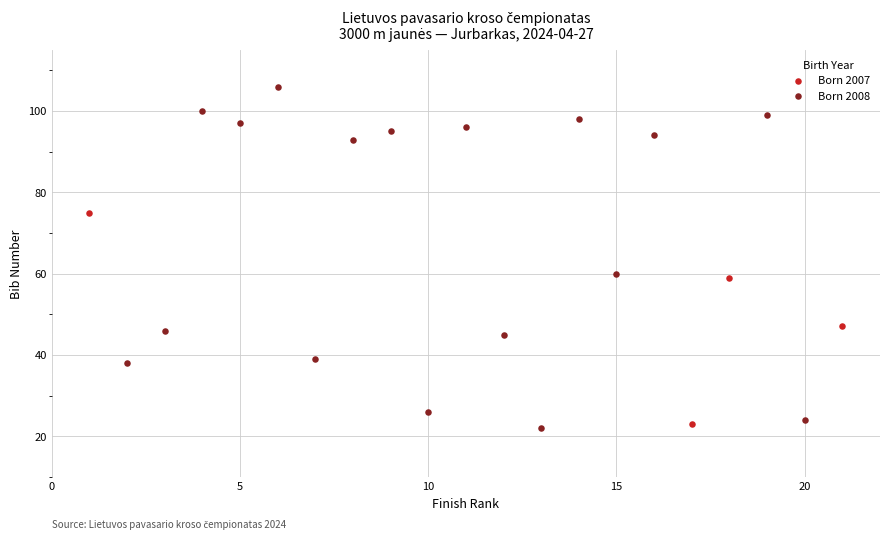

Which series has the widest spread of Y values?

Born 2008